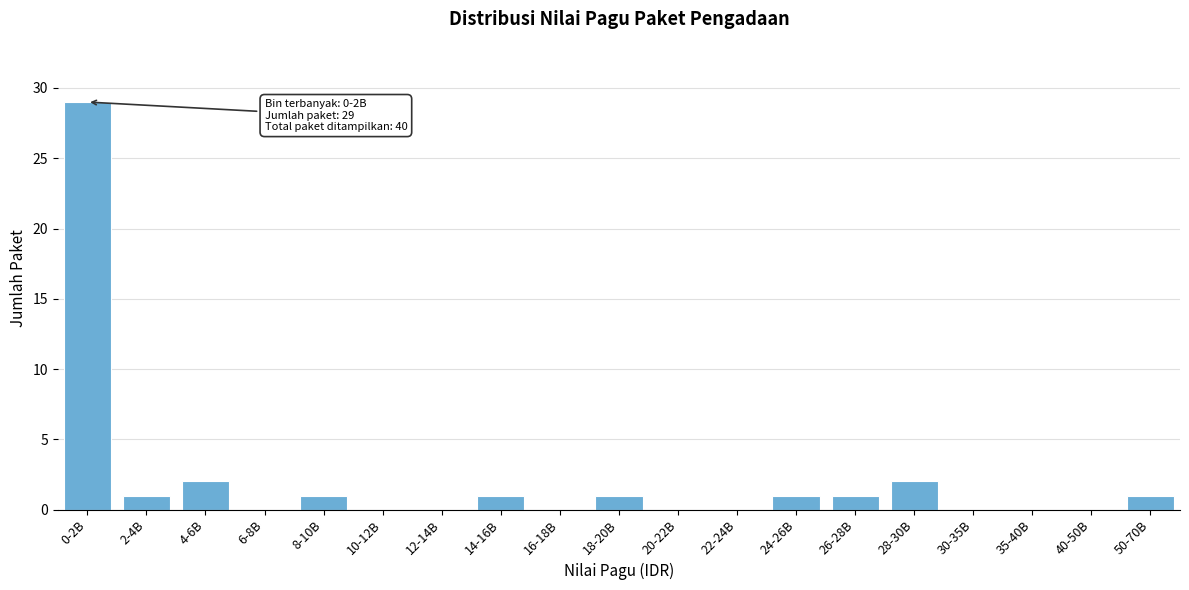

Reading left to right, what are all the values shown in this chart?

0-2B=29	2-4B=1	4-6B=2	6-8B=0	8-10B=1	10-12B=0	12-14B=0	14-16B=1	16-18B=0	18-20B=1	20-22B=0	22-24B=0	24-26B=1	26-28B=1	28-30B=2	30-35B=0	35-40B=0	40-50B=0	50-70B=1